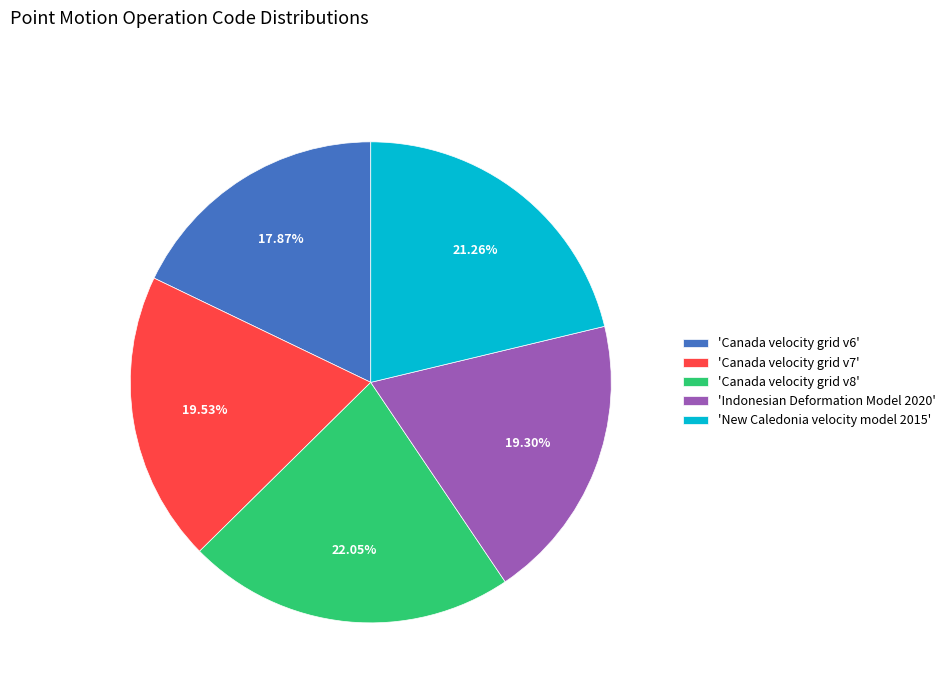

To the nearest percent, what is the difference between the largest and smallest slice percentages?

4%